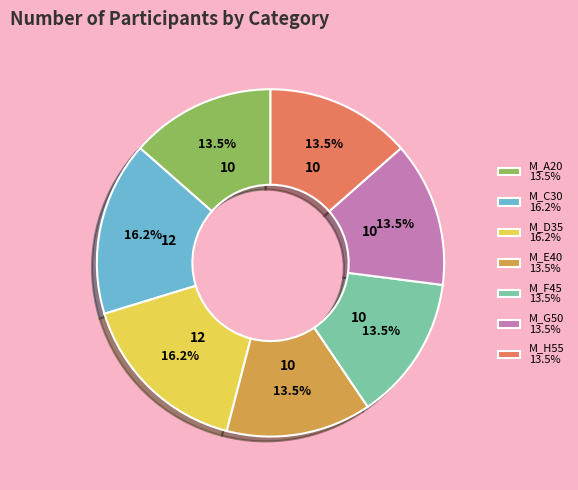

Approximately how many times larger is the value at M_A20 13.5% compared to M_D35 16.2%?

0.8